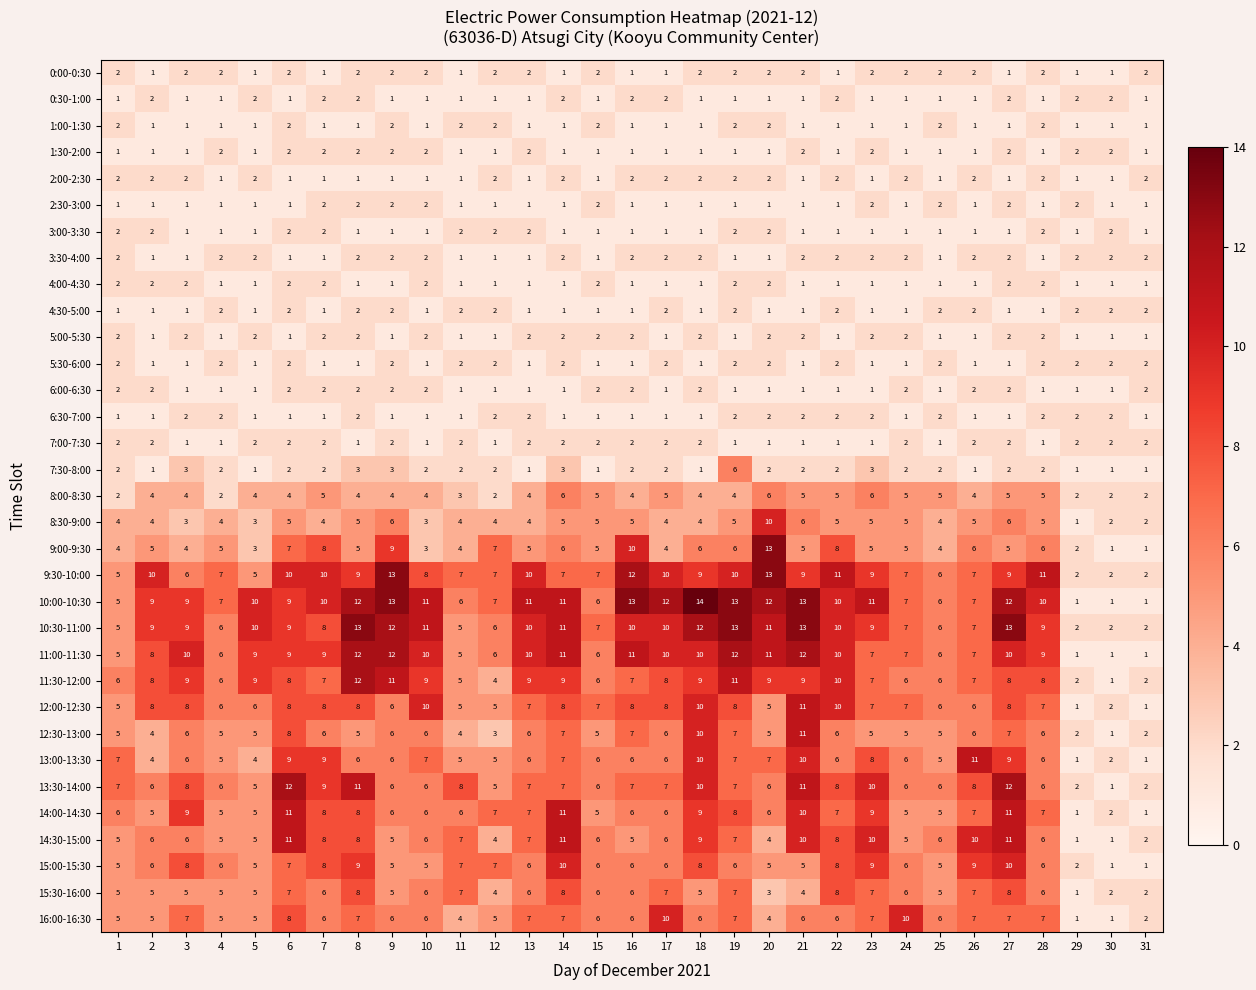

Is it true that 8:30-9:00 equals 5 at 19?

True